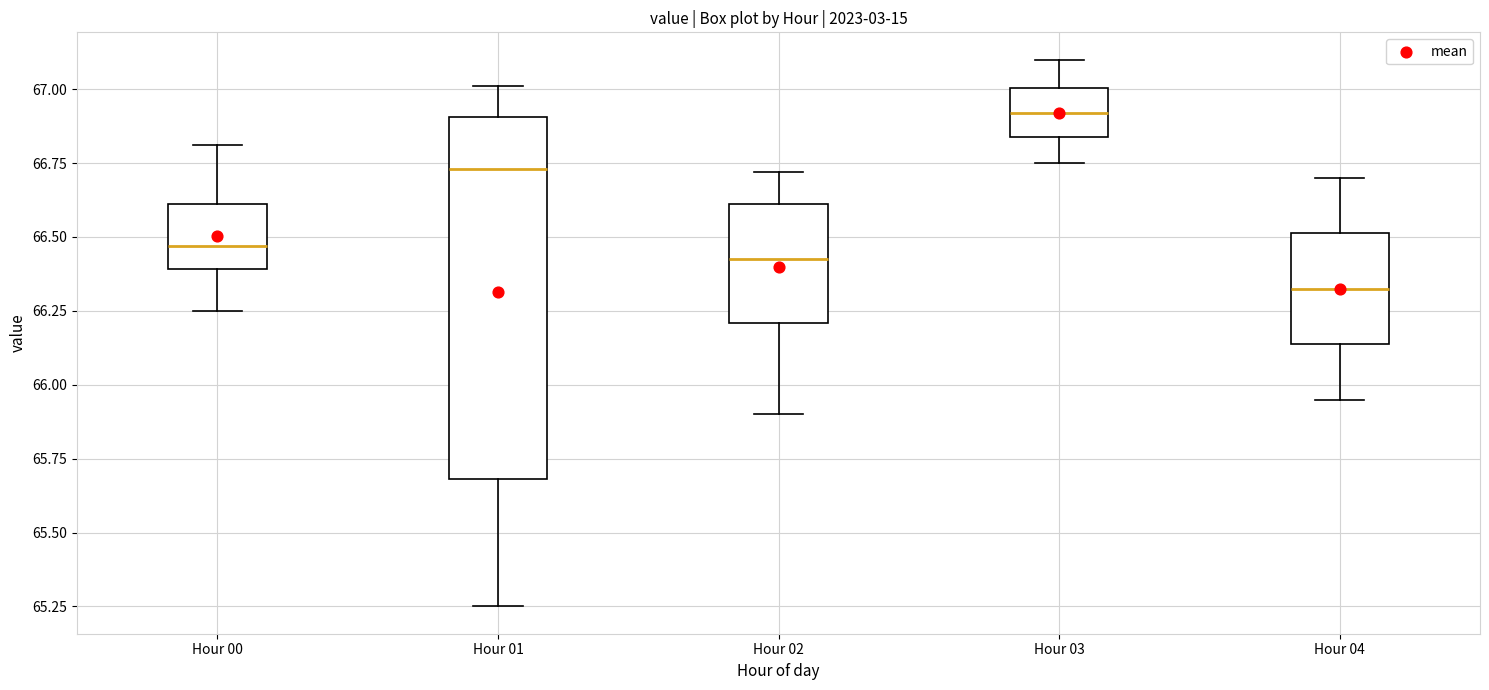

Which box is the tallest, from its lower edge to its upper edge?

Hour 01